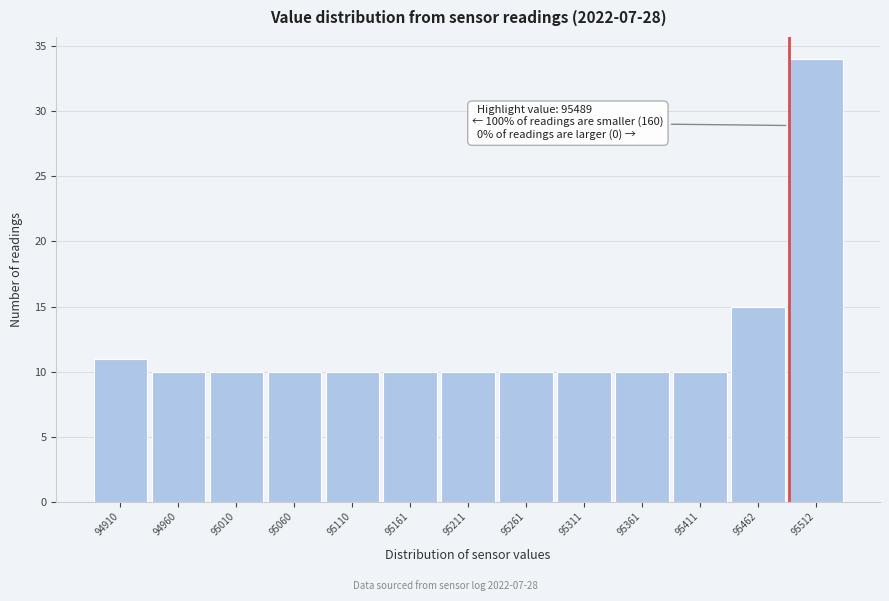

Over which range of the x-axis is the bar tallest?

95490 to 95540